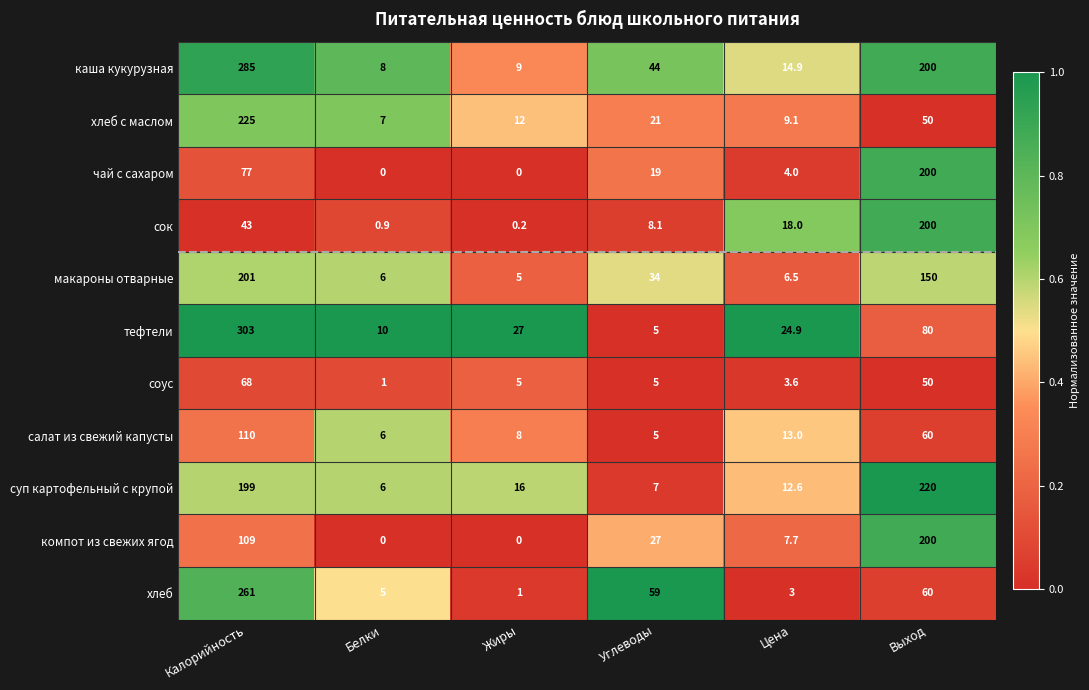

True or false: каша кукурузная has a value of 8.0 at Белки.

True